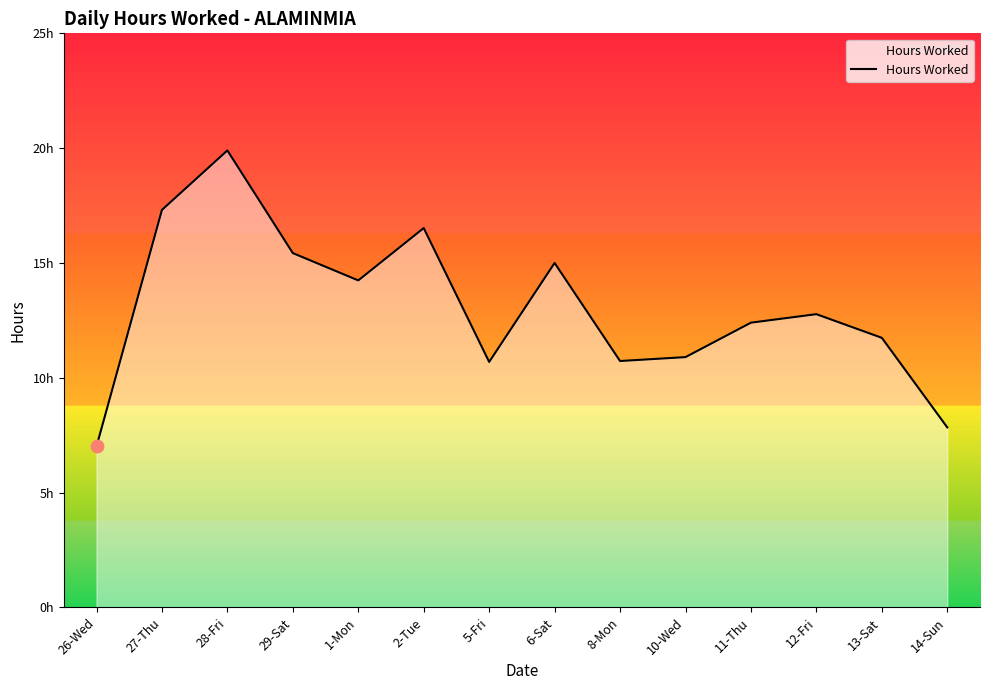

What is the change in value from 26-Wed to 8-Mon?

+3.7